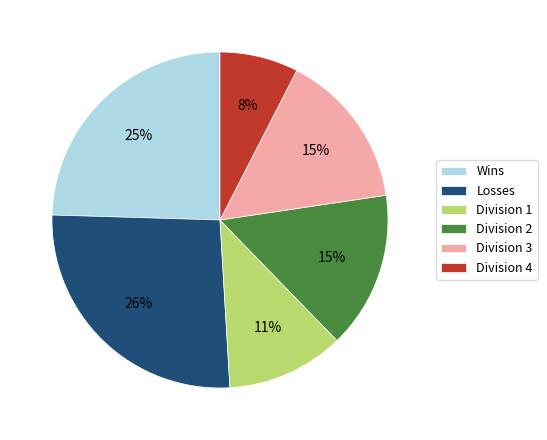

True or false: Division 2 accounts for 3% of the total.

False